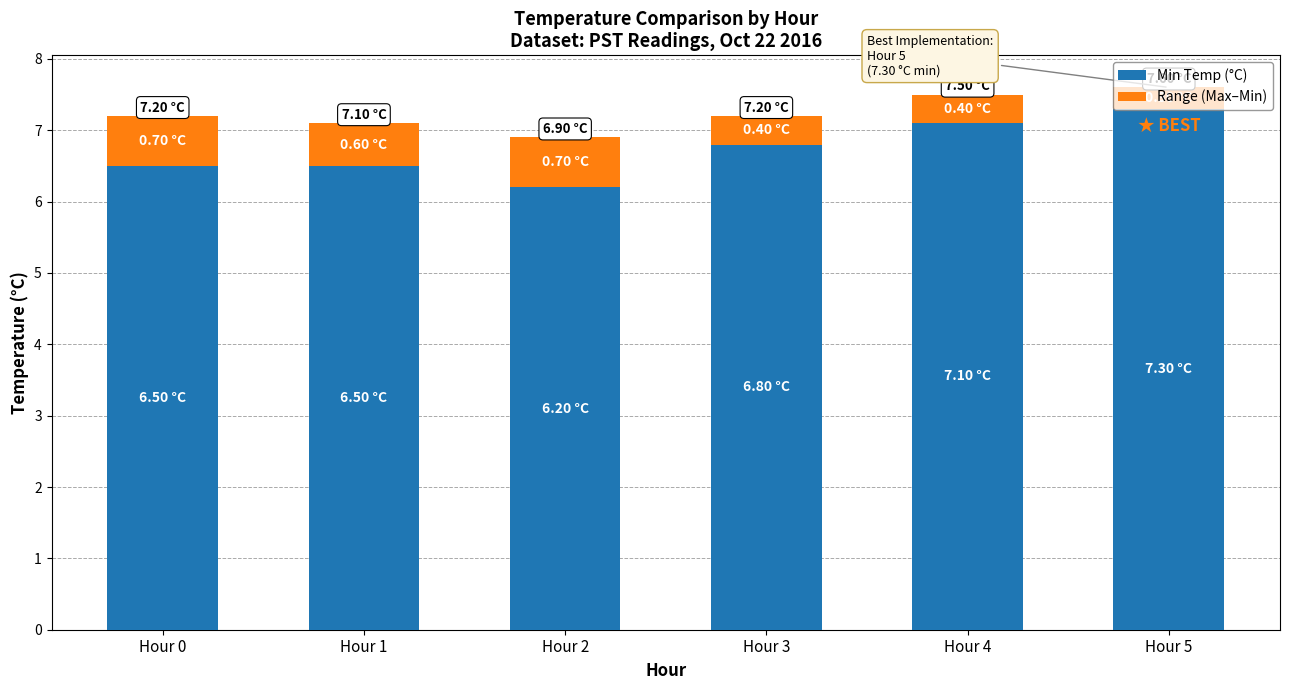

How many bars are there in total?

6